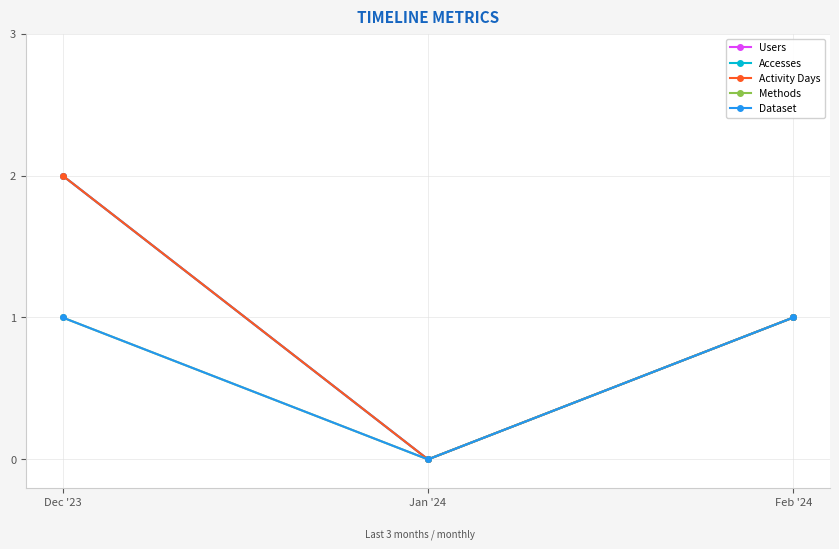

Rank the categories by Methods value from lowest to highest.

Jan '24, Dec '23, Feb '24